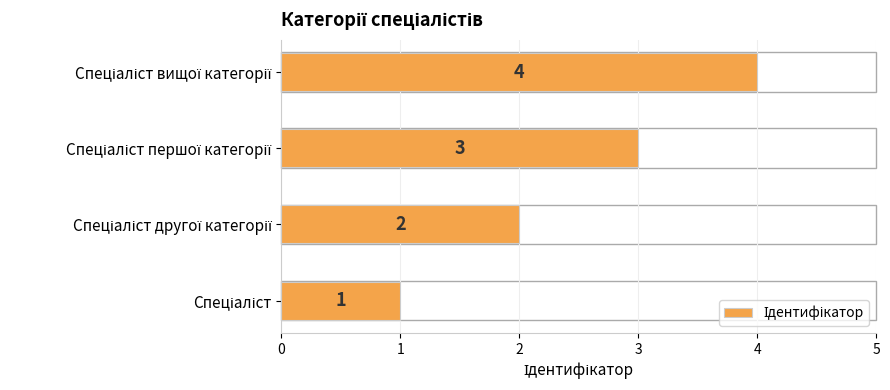

What is the minimum value shown in the chart?

1